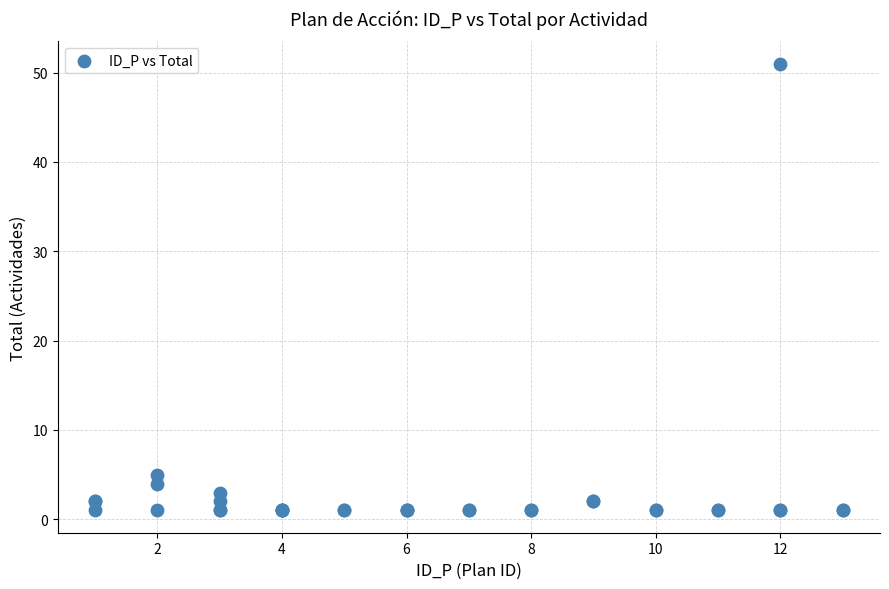

What Y value in the scatter plot is closest to 26?

5